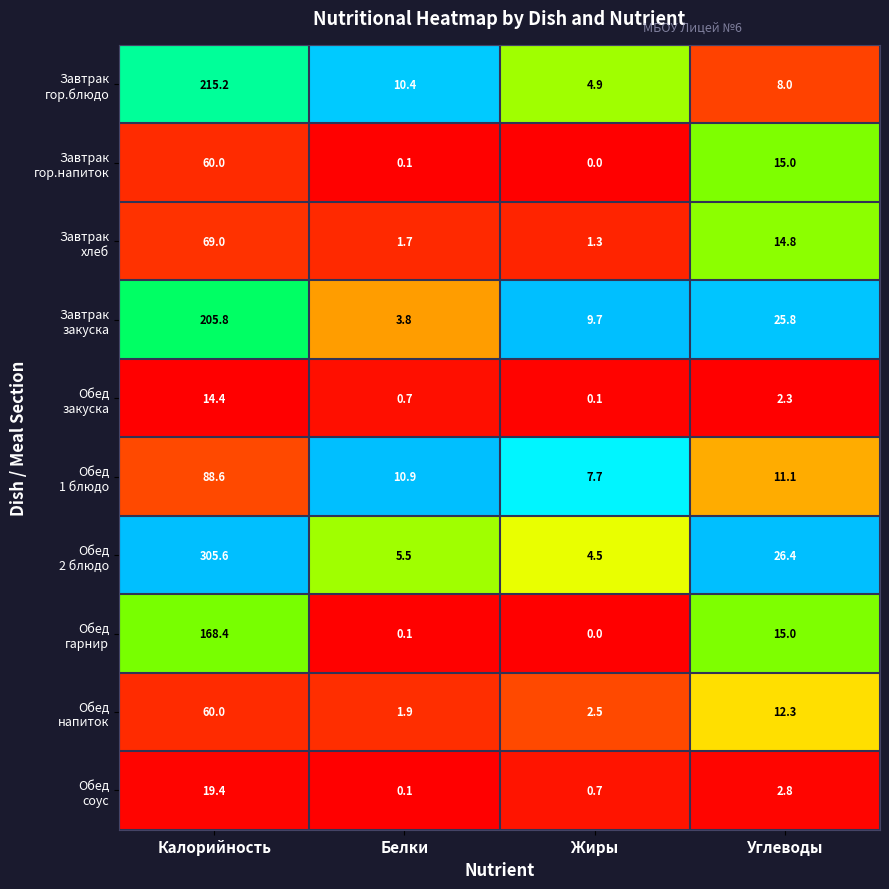

What is the spread (max minus min) of values at Белки?

10.8